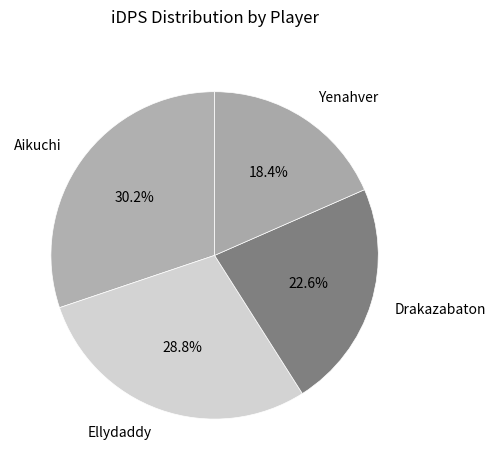

How many slices are in this pie chart?

4